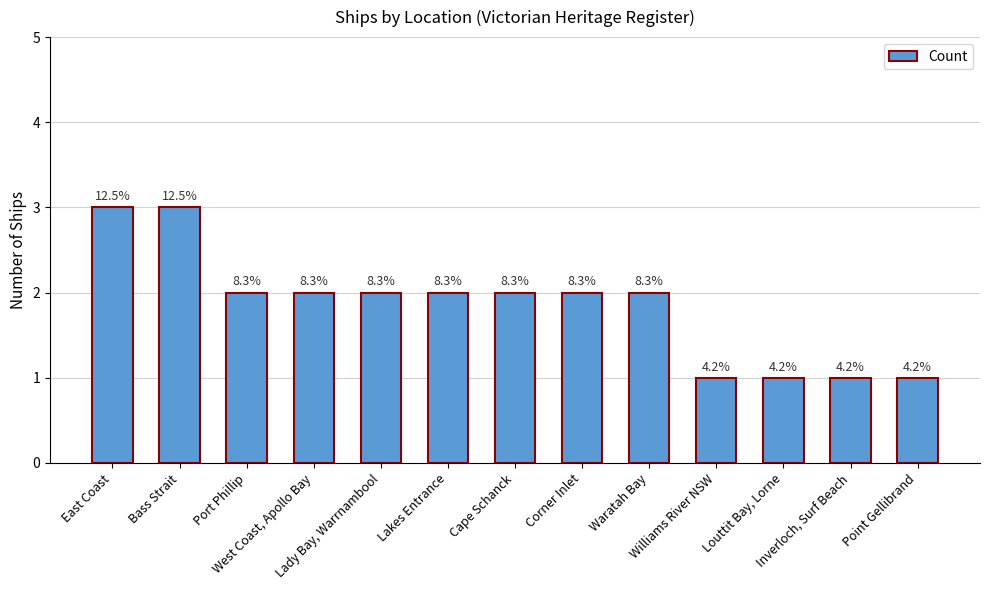

What is the difference between the second highest and second lowest values?

2